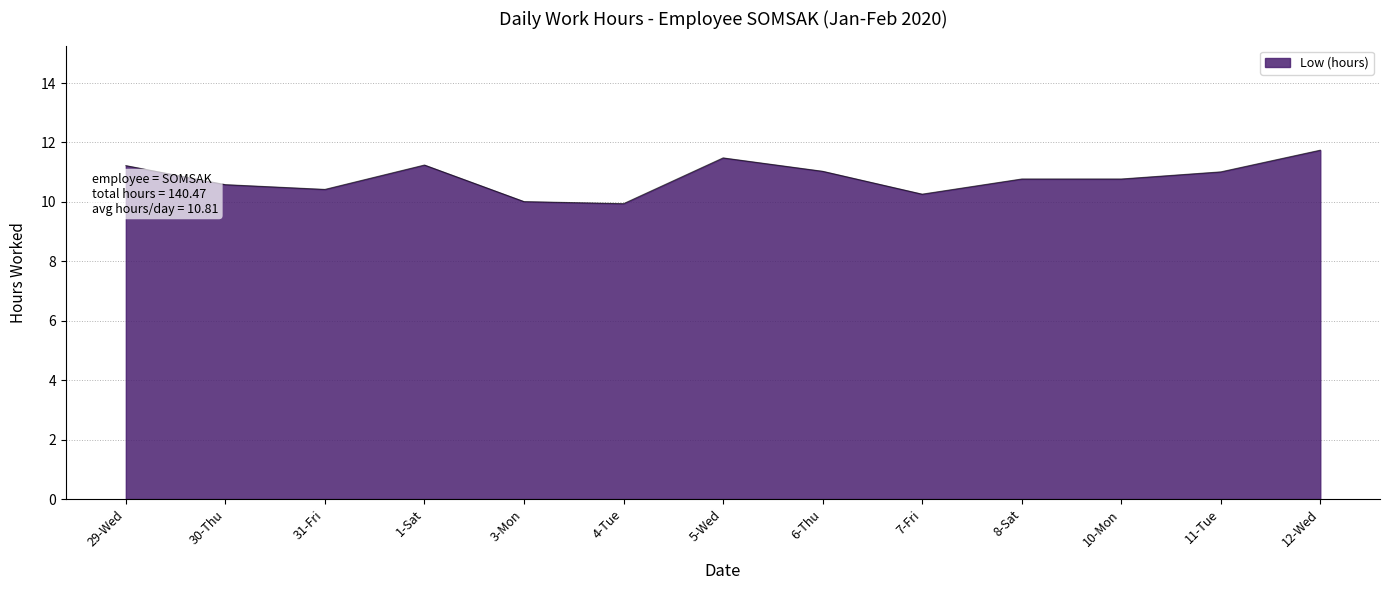

Reading right to left, extract all data points from this chart.

12-Wed=11.7	11-Tue=11.0	10-Mon=10.8	8-Sat=10.8	7-Fri=10.3	6-Thu=11.0	5-Wed=11.5	4-Tue=9.9	3-Mon=10.0	1-Sat=11.2	31-Fri=10.4	30-Thu=10.6	29-Wed=11.2